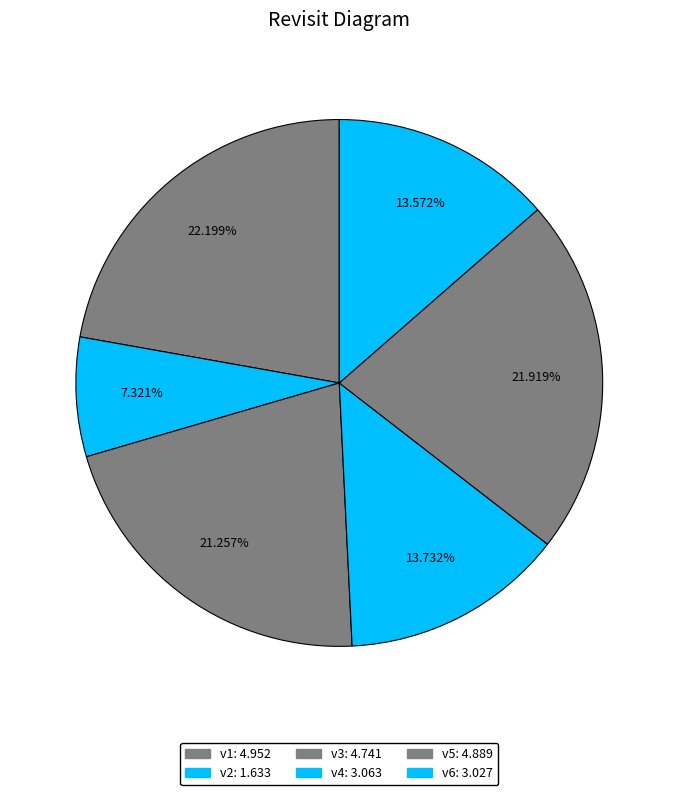

What is the change in value from v2 to v4?

+1.4